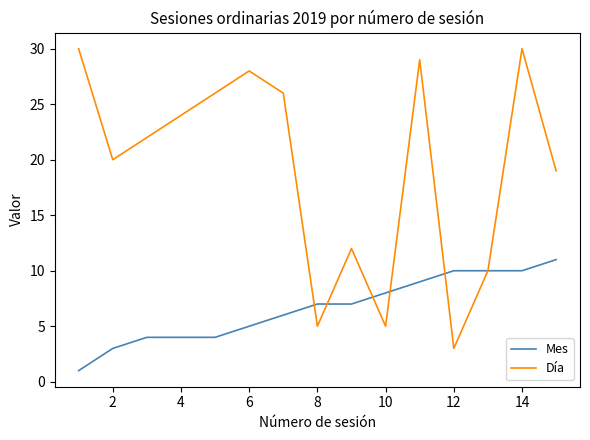

Rank the series by their maximum value, from highest to lowest.

Día, Mes